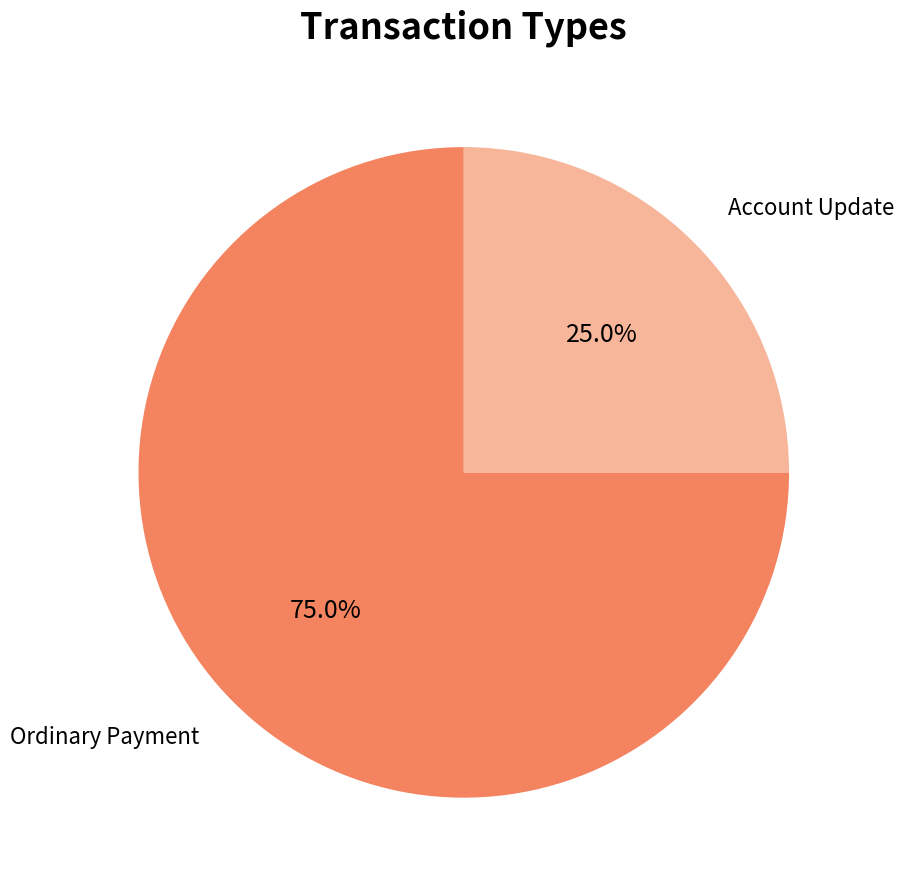

To the nearest percent, what portion does Ordinary Payment represent?

75%